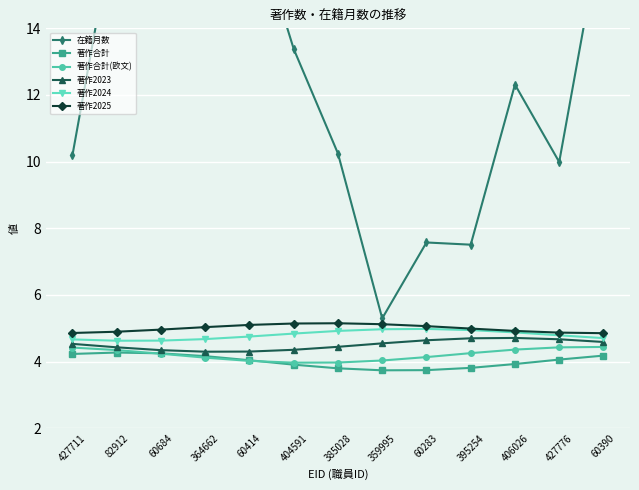

What is the average value of the 著作合計 series?

4.0